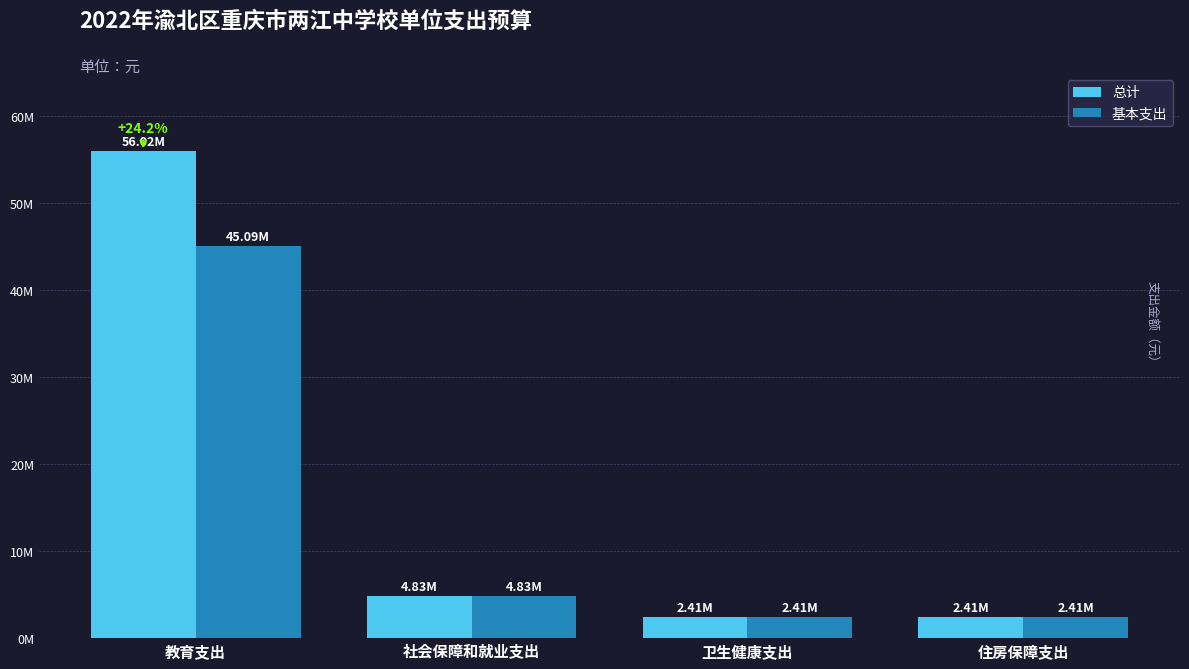

What is the difference between the second highest and minimum values in the 基本支出 series?

2421227.6